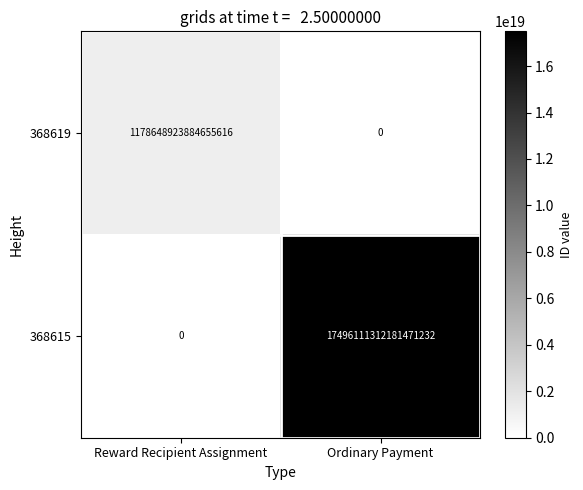

Rank the series by their maximum value, from highest to lowest.

368615, 368619